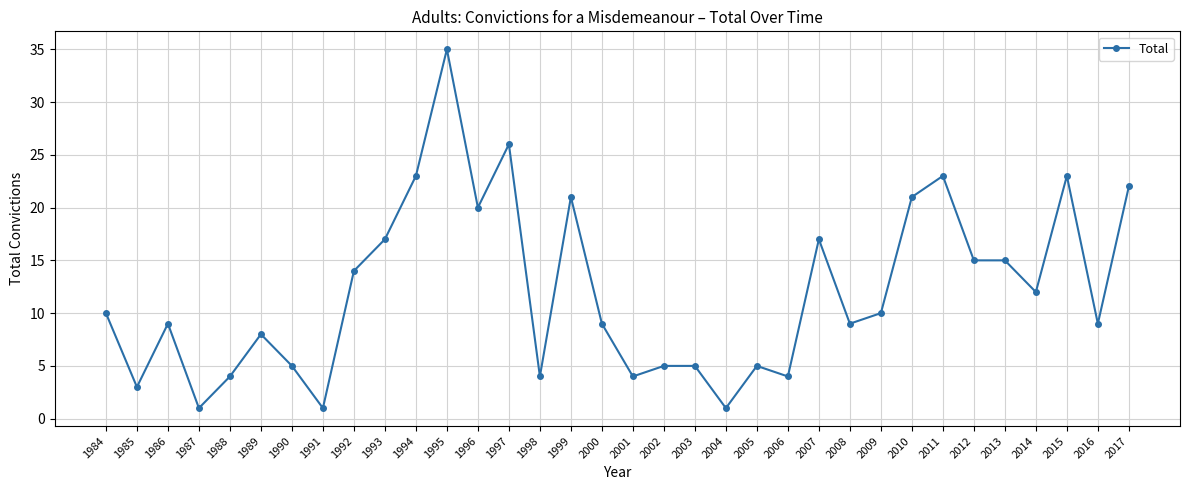

Reading left to right, what are all the values shown in this chart?

10	3	9	1	4	8	5	1	14	17	23	35	20	26	4	21	9	4	5	5	1	5	4	17	9	10	21	23	15	15	12	23	9	22